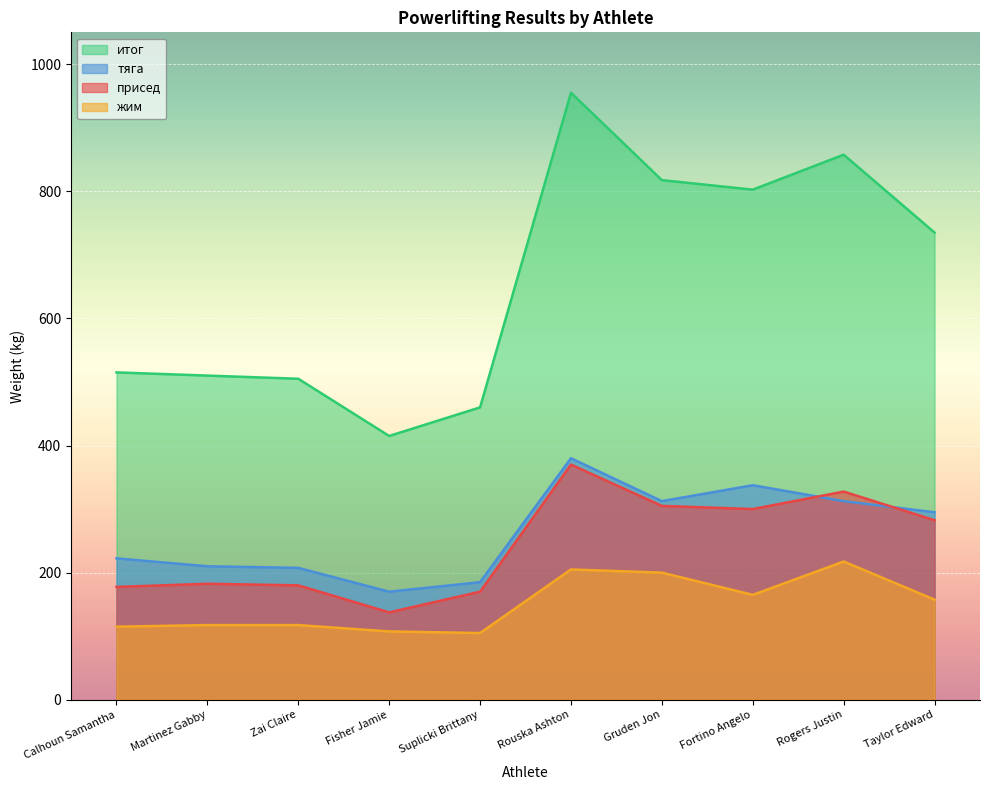

The value of итог at Rogers Justin is 857.5. True or false?

True